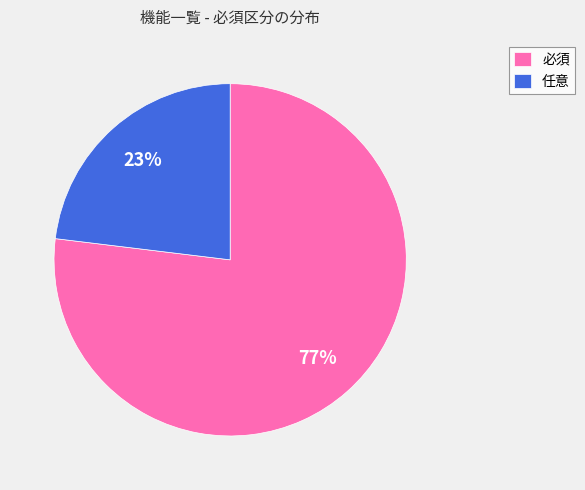

To the nearest percent, what portion does 任意 represent?

23%